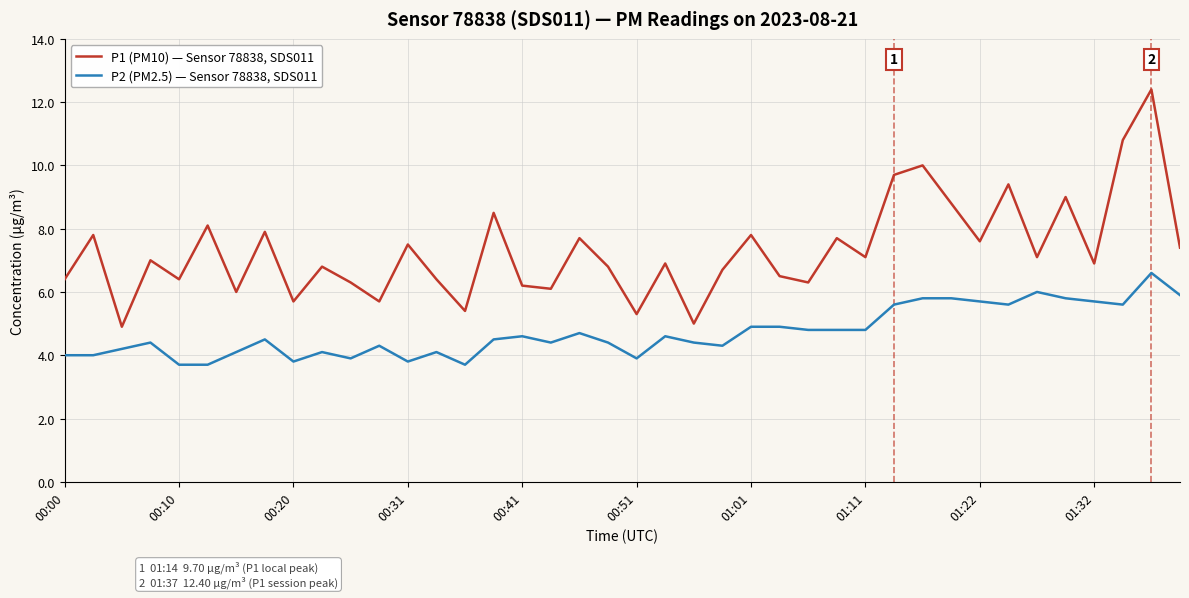

How many lines are shown in the chart?

2